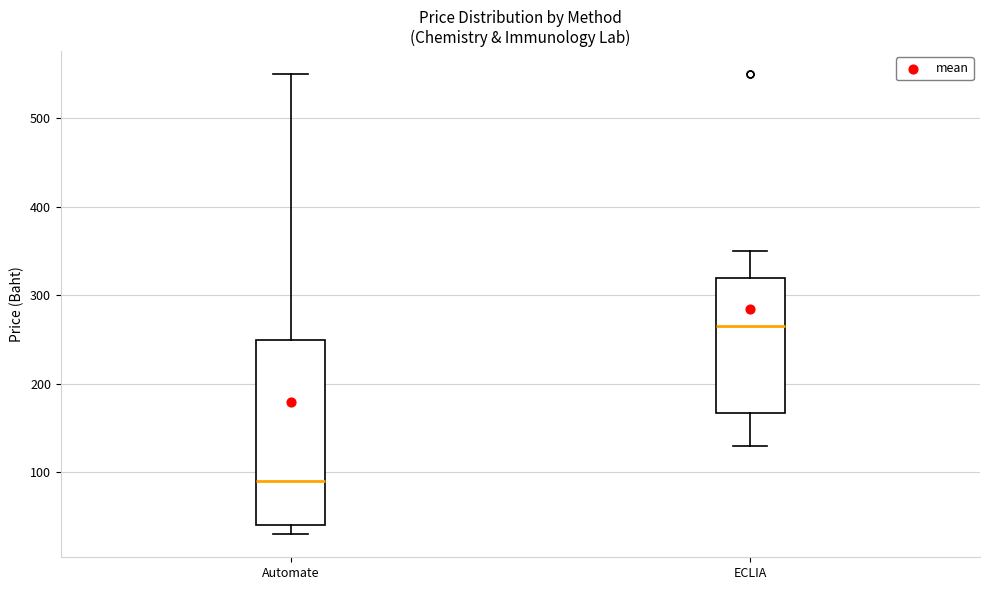

Reading left to right, read every box against the y-axis: the position of its median line, the range the box covers, and the ends of its whiskers. The values are not printed on the chart, so give them approximately, as read against the axis.

Automate: median 90, box 40 to 250, whiskers 30 to 550
ECLIA: median 270, box 170 to 320, whiskers 130 to 350